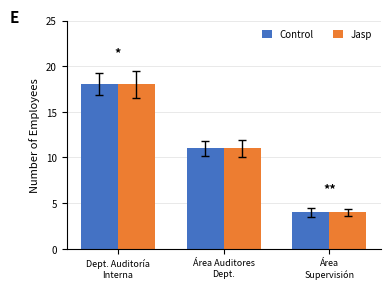

What is the maximum value for Control?

18